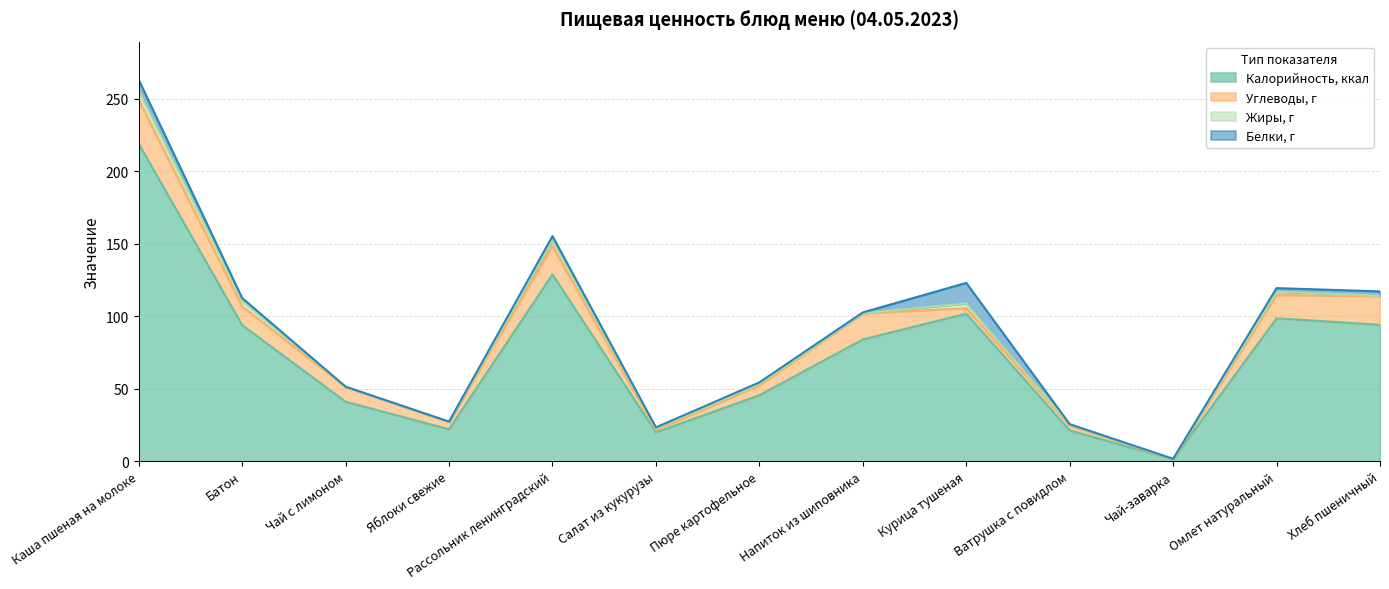

How many lines are shown in the chart?

4